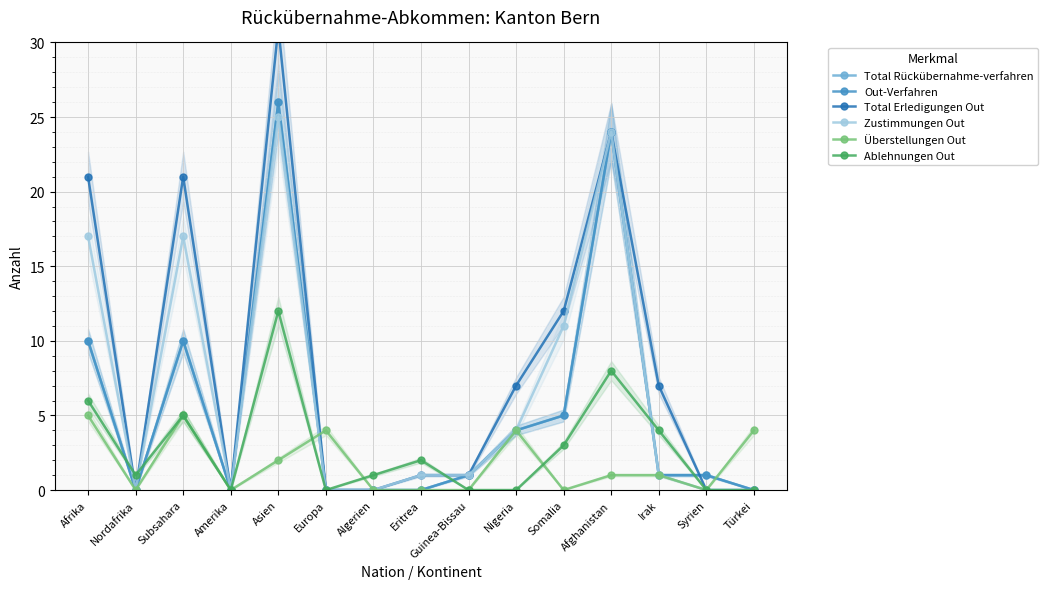

How many intersections are there between Out-Verfahren and Total Erledigungen Out?

1